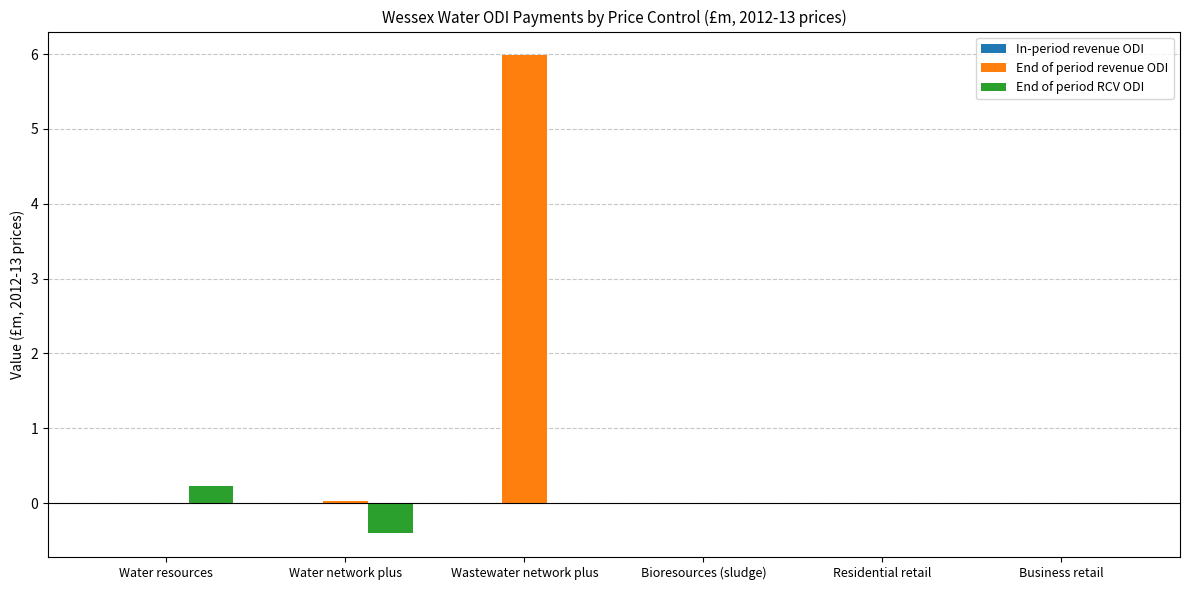

What is the total value across all series at Wastewater network plus?

6.0